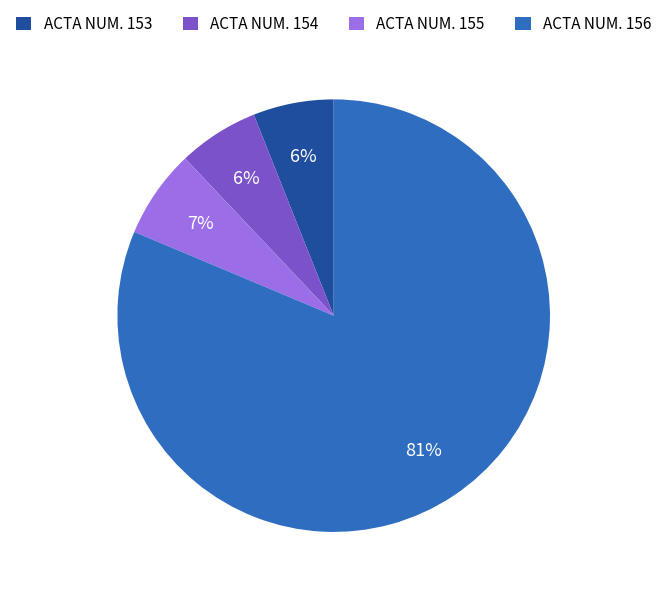

Approximately how many times larger is the value at ACTA NUM. 154 compared to ACTA NUM. 153?

1.0